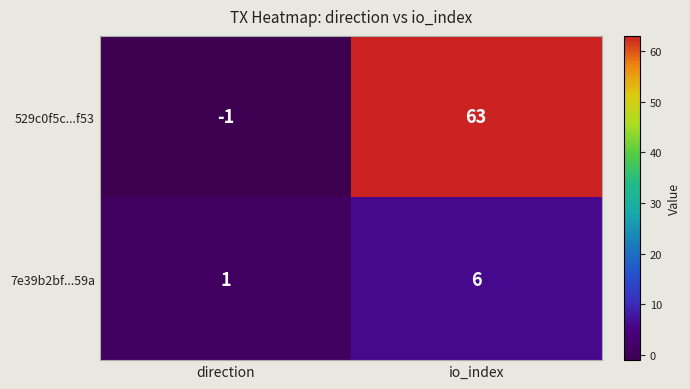

How many values in 529c0f5c...f53 are below zero?

1